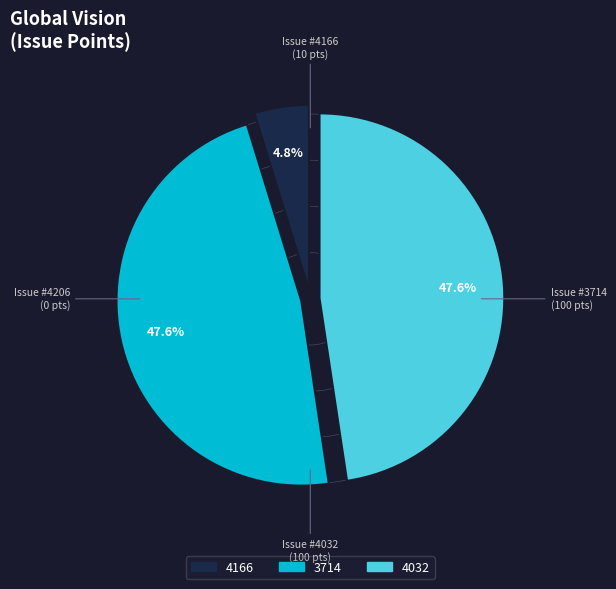

Is there a majority slice in this chart?

No